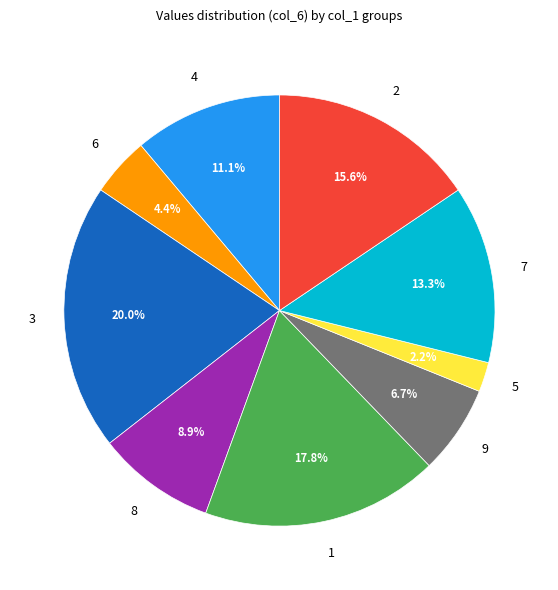

Which category has the smallest portion of the pie?

5